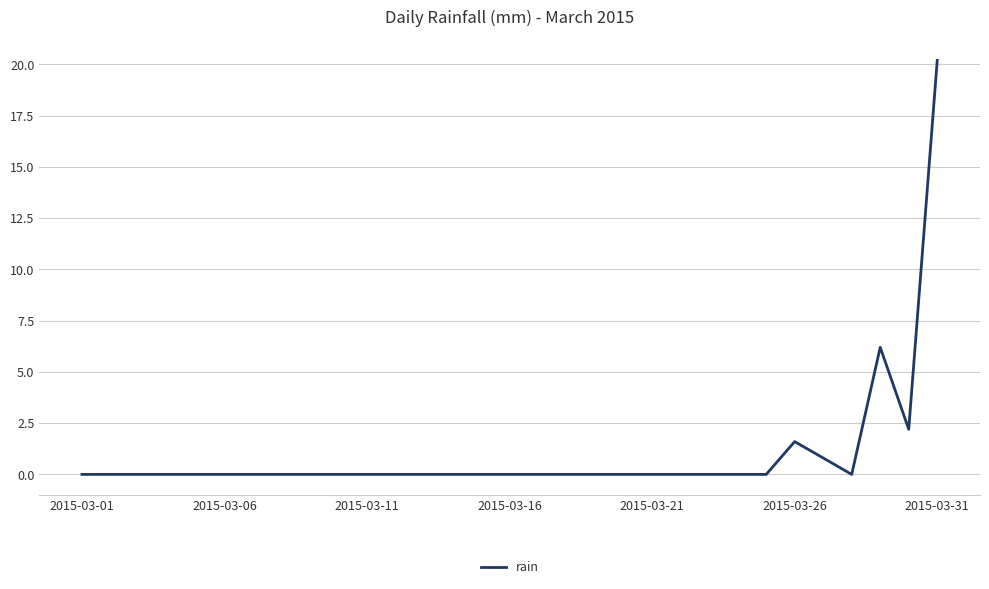

What is the difference between the maximum and second lowest values?

20.2